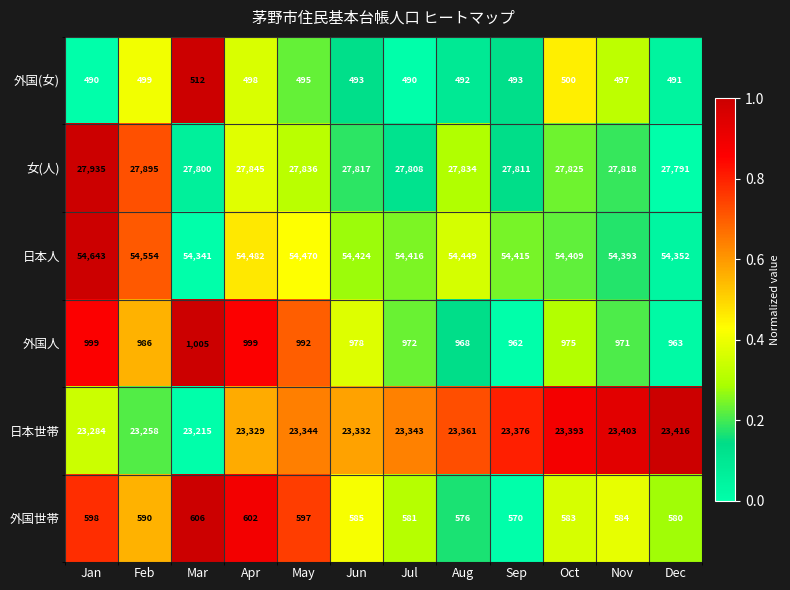

The value of 外国世帯 at May is 597. True or false?

True